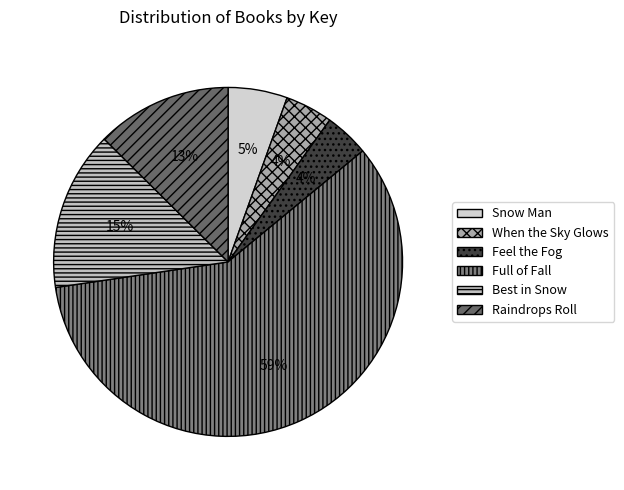

Which slice represents more than half of the pie?

Full of Fall